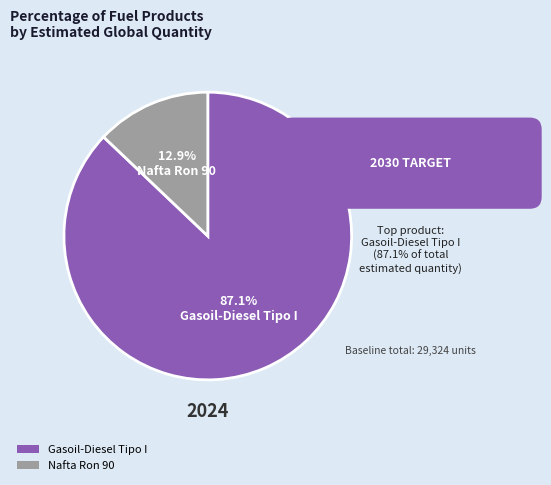

True or false: Nafta Ron 90 accounts for 1% of the total.

False